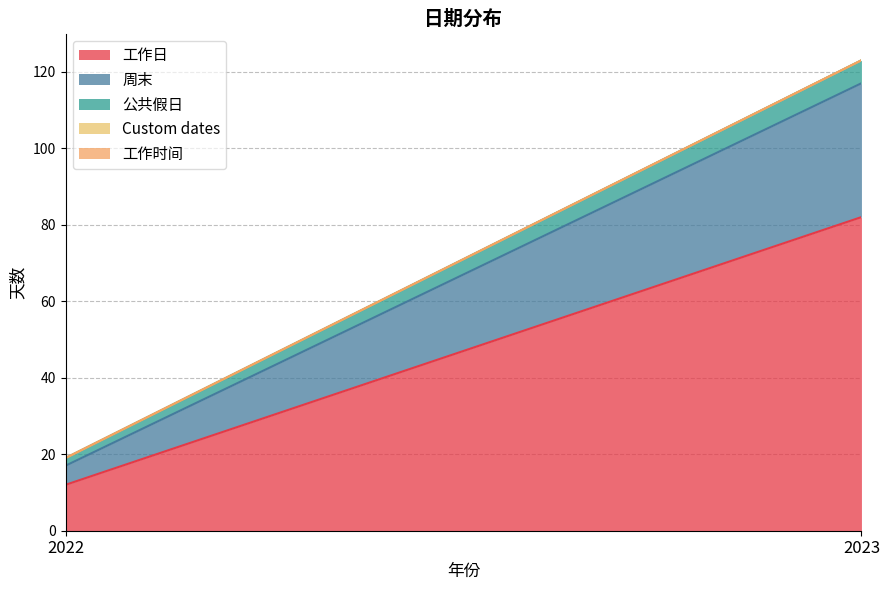

Which series has the widest spread of values?

工作日